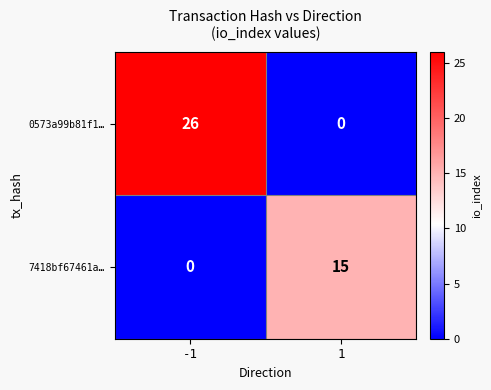

List the series in order of their peak value, lowest first.

7418bf67461a…, 0573a99b81f1…